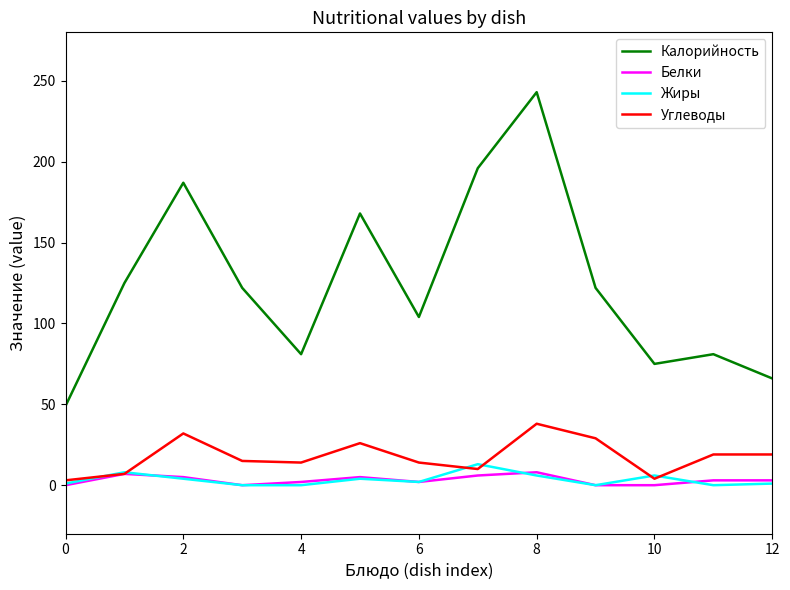

True or false: Калорийность and Жиры intersect in this chart.

False